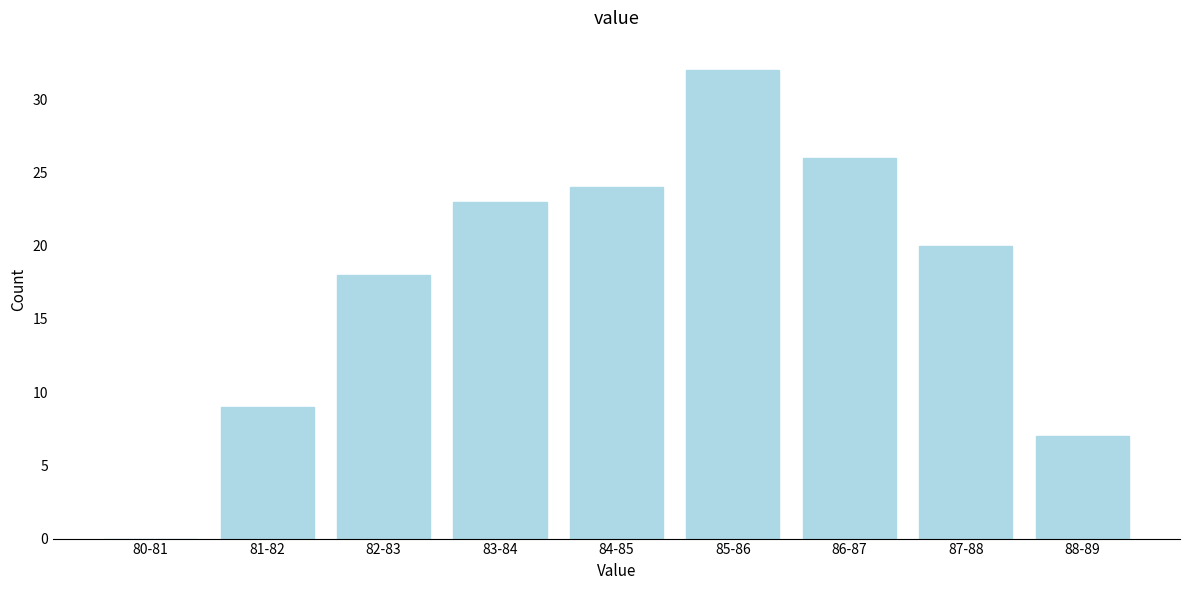

Reading right to left, list all the values displayed in this chart.

88-89=7	87-88=20	86-87=26	85-86=32	84-85=24	83-84=23	82-83=18	81-82=9	80-81=0